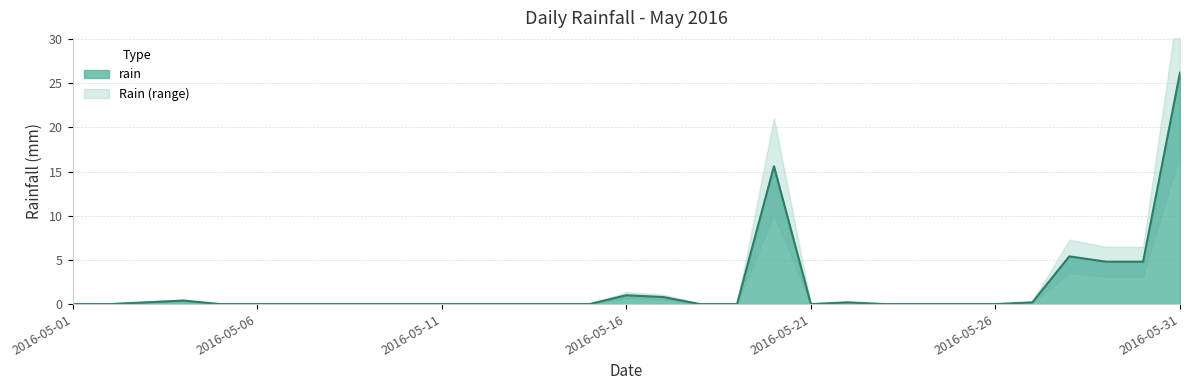

What is the difference between the second highest and second lowest values?

15.6